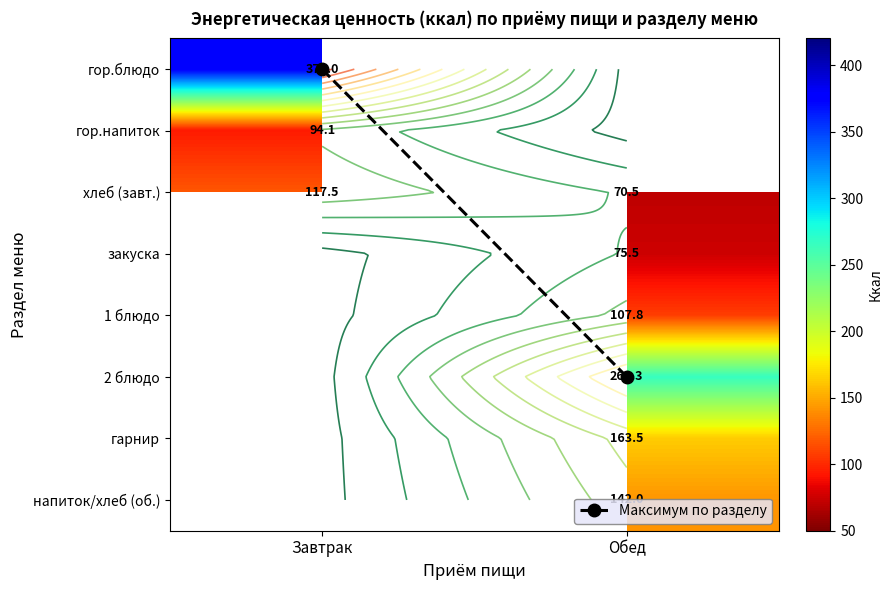

What is the difference between the Максимум по разделу values at Обед and Завтрак?

5.0